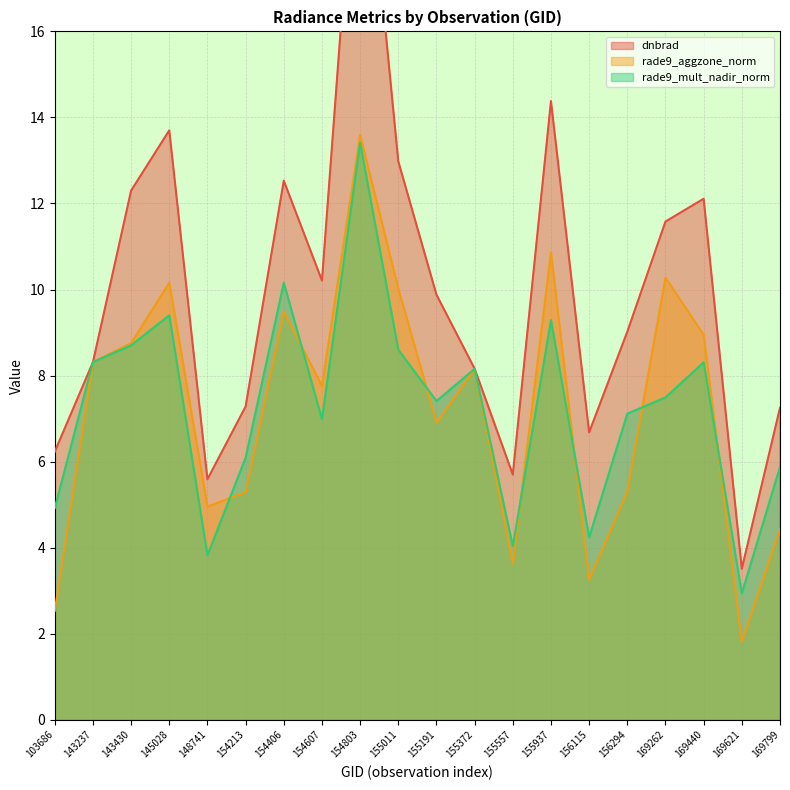

Reading right to left, list all the values displayed in this chart.

dnbrad: 169799=7.2	169621=3.5	169440=12.1	169262=11.6	156294=9.0	156115=6.7	155937=14.4	155557=5.7	155372=8.2	155191=9.9	155011=13.0	154803=22.1	154607=10.2	154406=12.5	154213=7.3	148741=5.6	145028=13.7	143430=12.3	143237=8.3	103686=6.2
rade9_aggzone_norm: 169799=4.4	169621=1.8	169440=8.9	169262=10.3	156294=5.3	156115=3.3	155937=10.9	155557=3.6	155372=8.2	155191=6.9	155011=10.0	154803=13.6	154607=7.8	154406=9.5	154213=5.3	148741=5.0	145028=10.2	143430=8.8	143237=8.3	103686=2.5
rade9_mult_nadir_norm: 169799=5.9	169621=2.9	169440=8.3	169262=7.5	156294=7.1	156115=4.2	155937=9.3	155557=4.0	155372=8.2	155191=7.4	155011=8.6	154803=13.4	154607=7.0	154406=10.2	154213=6.1	148741=3.8	145028=9.4	143430=8.7	143237=8.3	103686=4.9